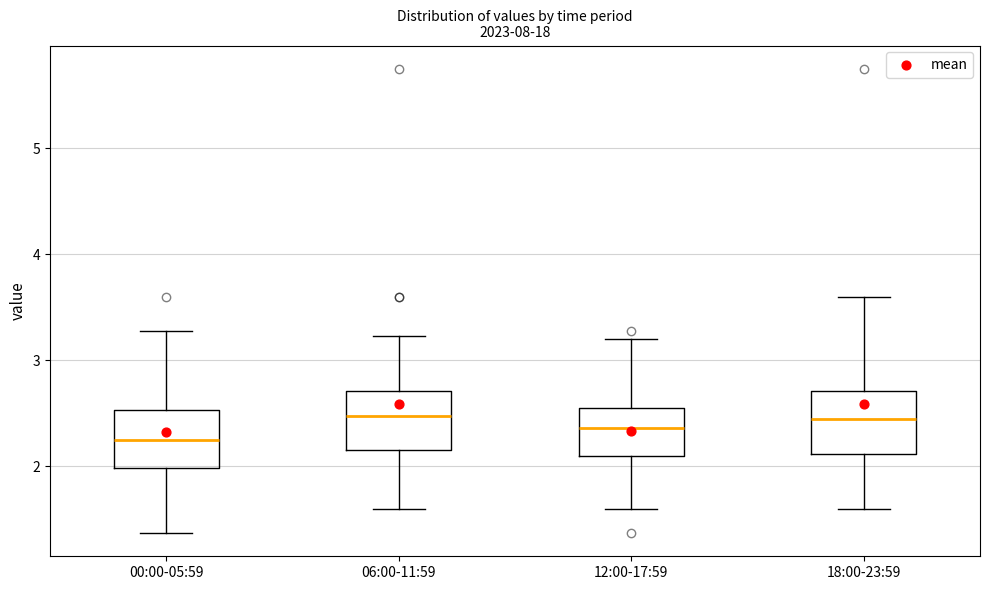

Which box's median line is the lowest?

00:00-05:59